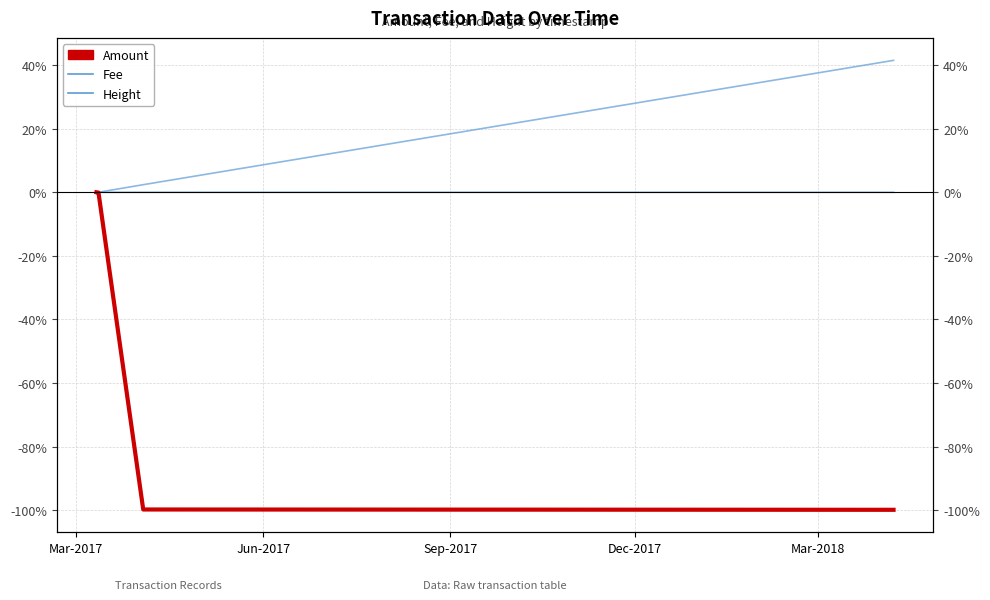

What is the sum of the Amount values at Mar-2017 and Dec-2017?

-99.9